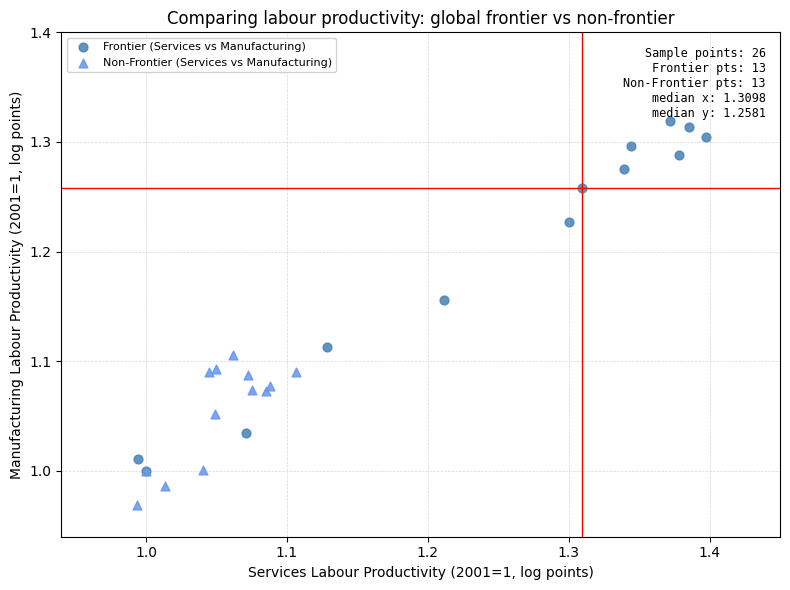

What are all the series names shown in the legend?

Frontier (Services vs Manufacturing), Non-Frontier (Services vs Manufacturing)